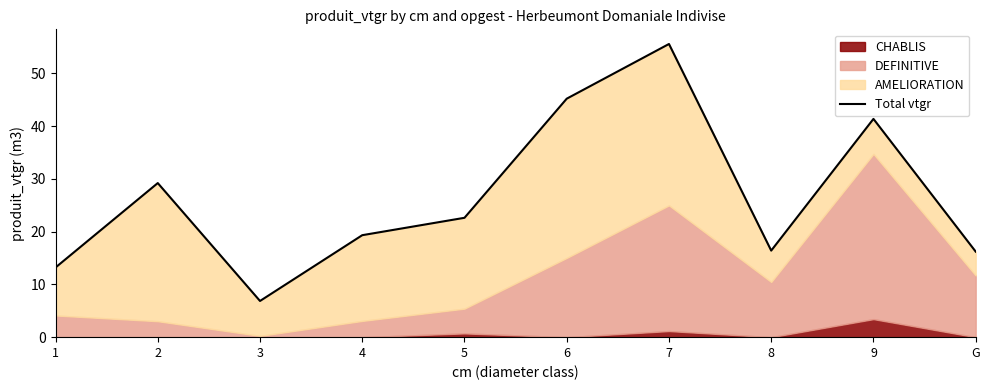

True or false: there are more than 0 points higher than both neighbors.

True